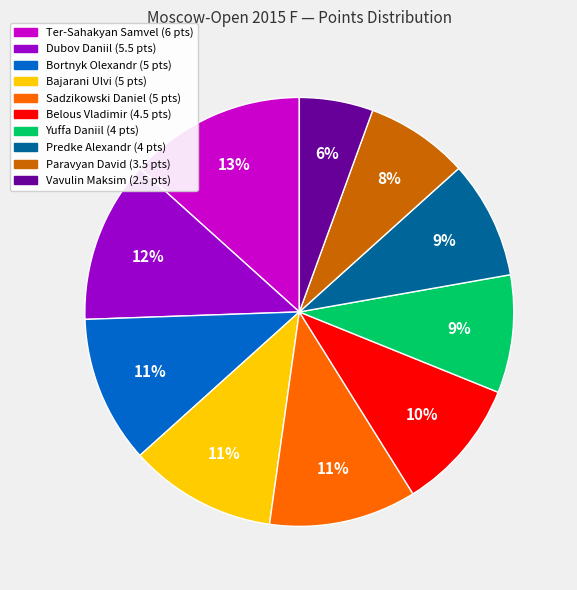

Between Yuffa Daniil and Vavulin Maksim, which is larger?

Yuffa Daniil